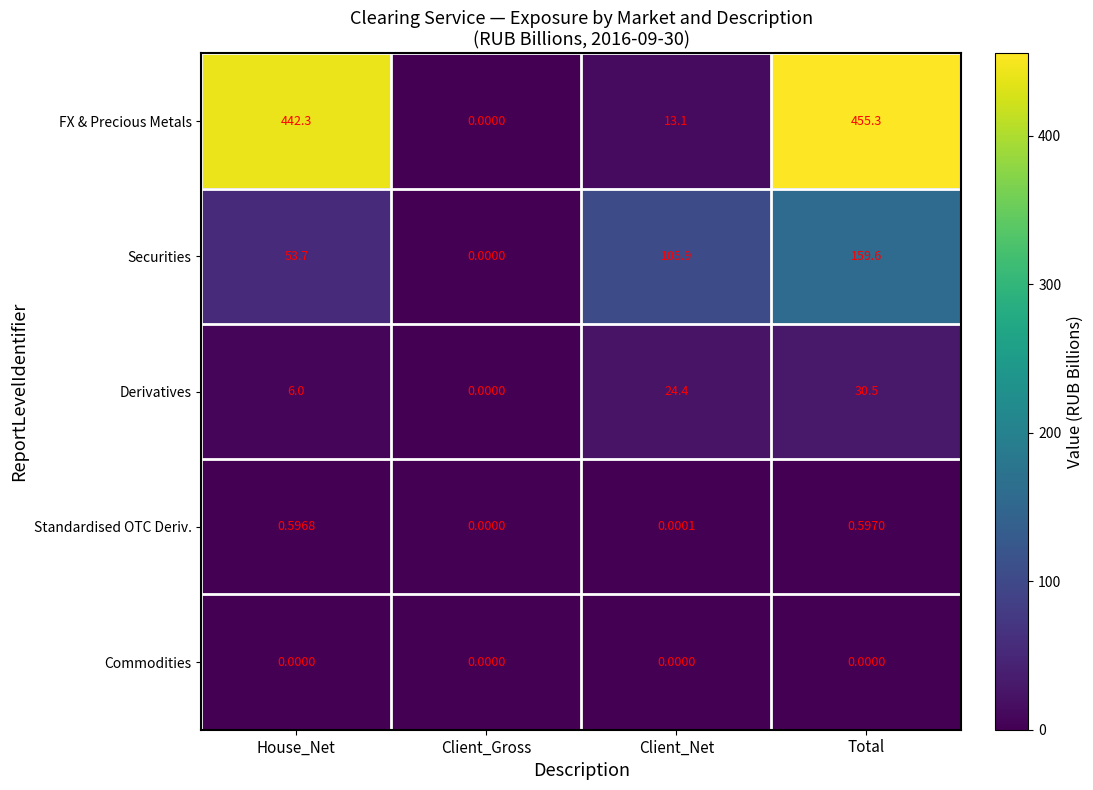

At which label does Securities reach its peak?

Total